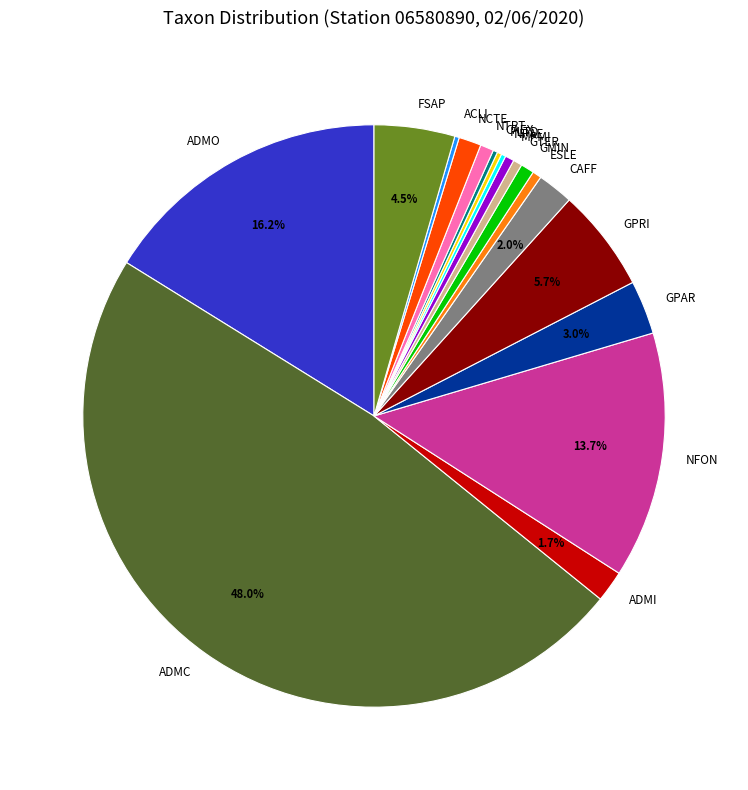

What percentage is NOT represented by CAFF?

98.0%